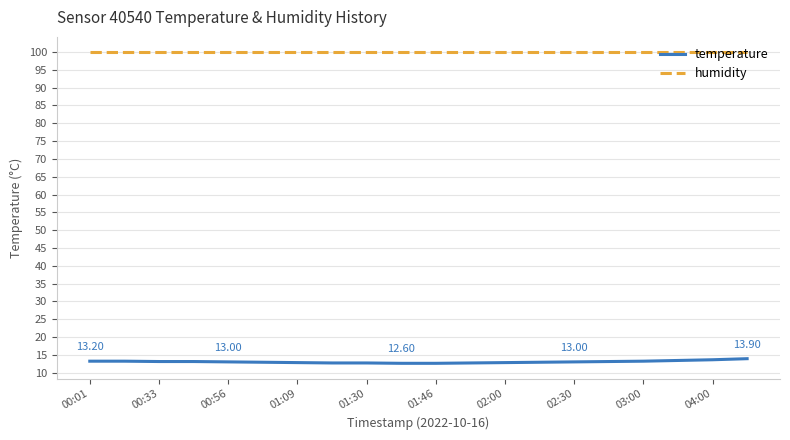

True or false: humidity and temperature intersect in this chart.

False